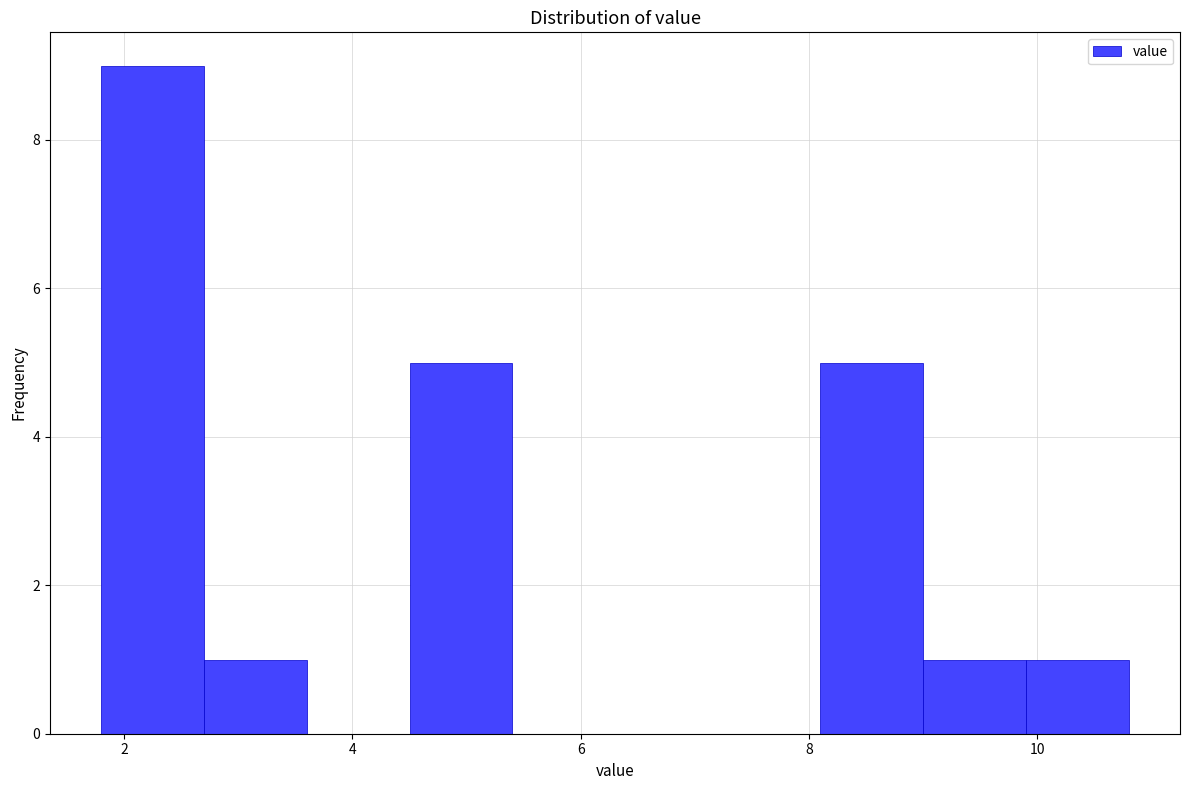

How tall is the bar that spans 4.5 to 5.4 on the x-axis? Neither the bar edges nor the heights are printed on the chart, so give them approximately, as read against the axes.

5